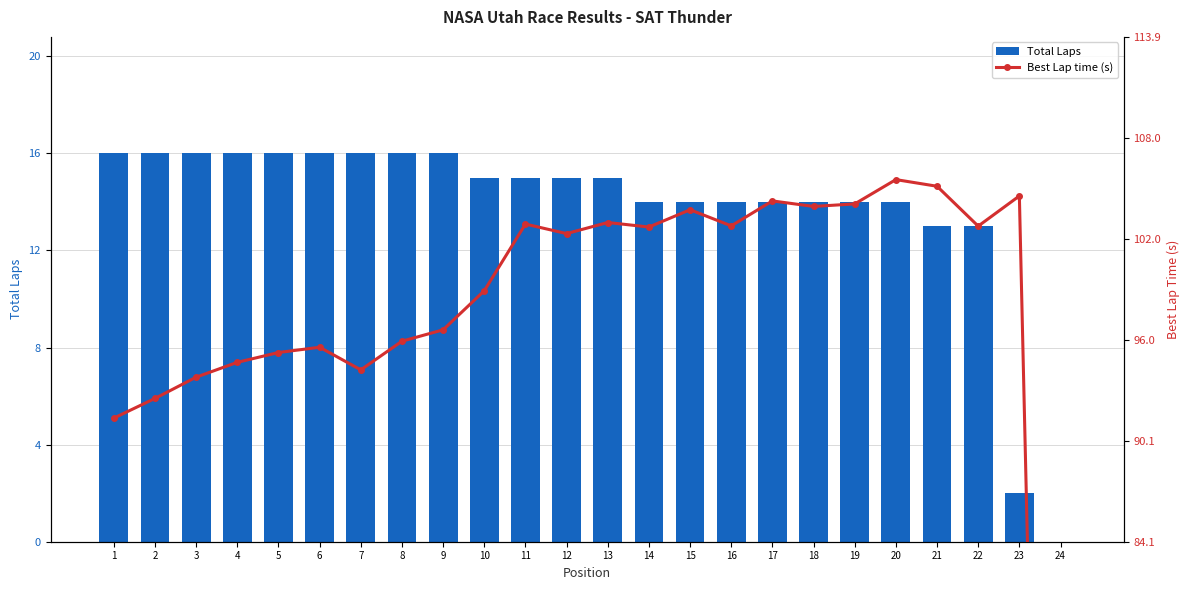

Rank the series by their maximum value, from lowest to highest.

Total Laps, Best Lap time (s)